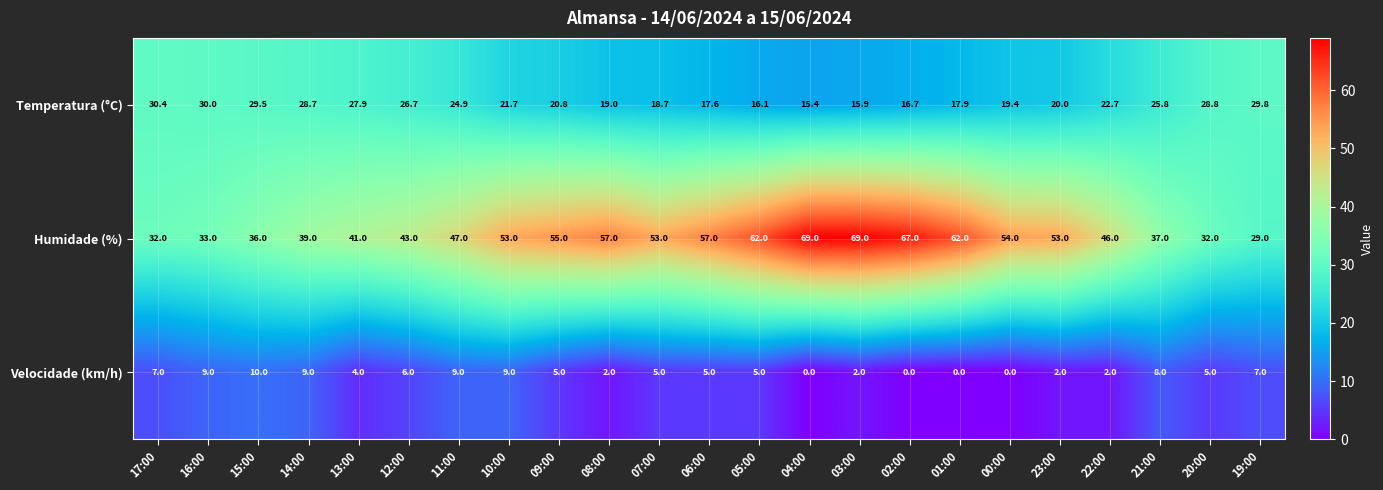

Which series changed the most between 16:00 and 08:00?

Humidade (%)